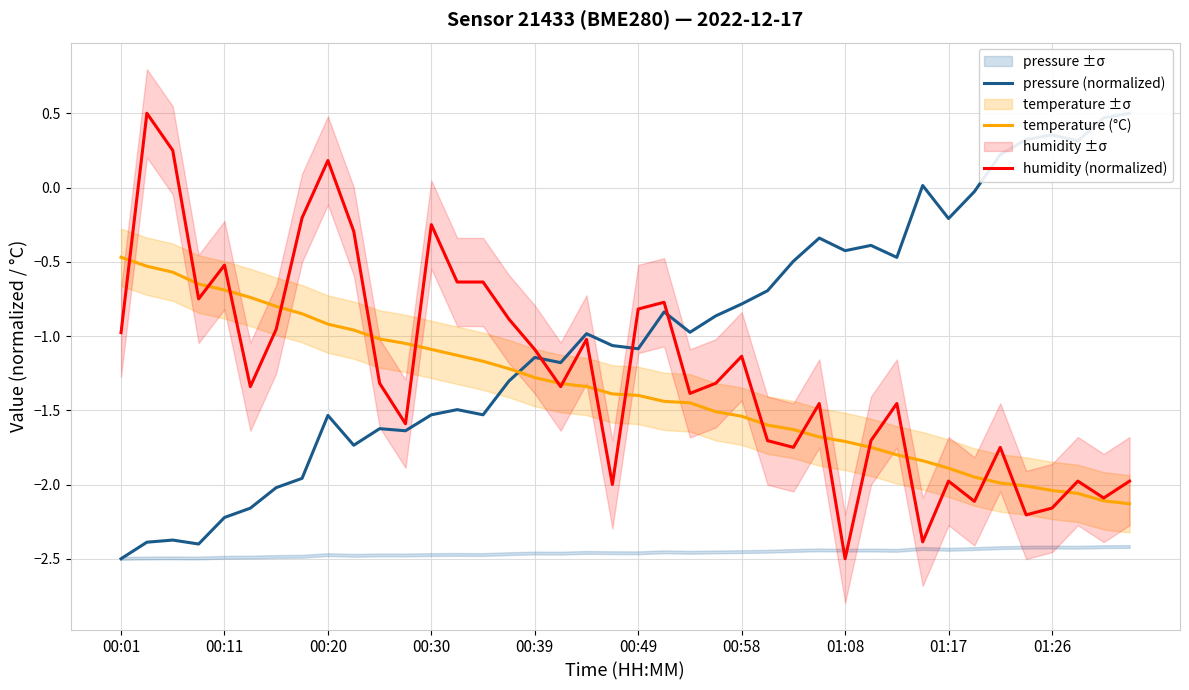

What are all the series names shown in the legend?

pressure (normalized), temperature (°C), humidity (normalized)